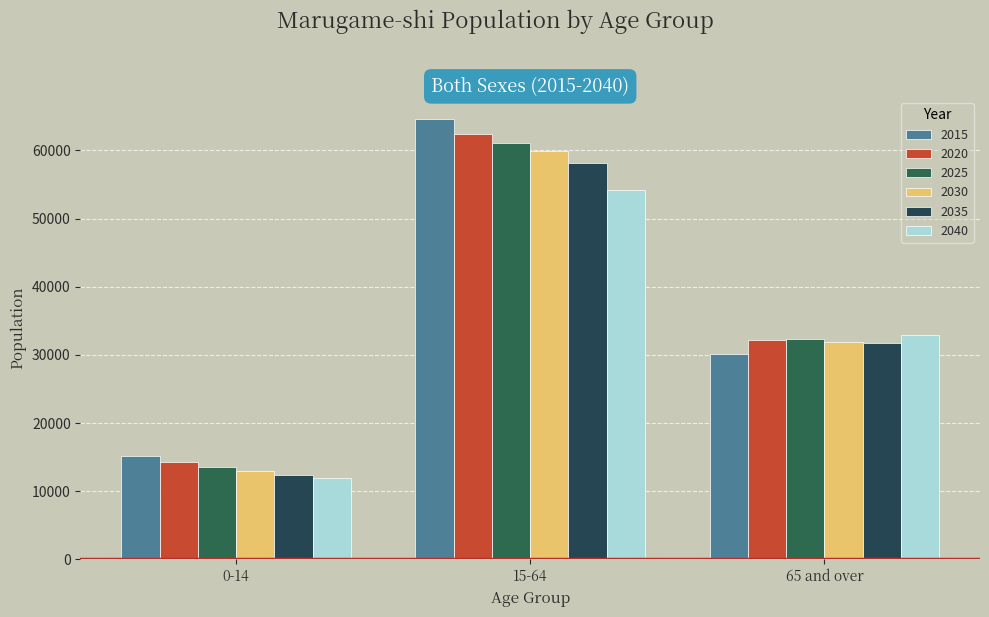

What is the minimum value for 2020?

14292